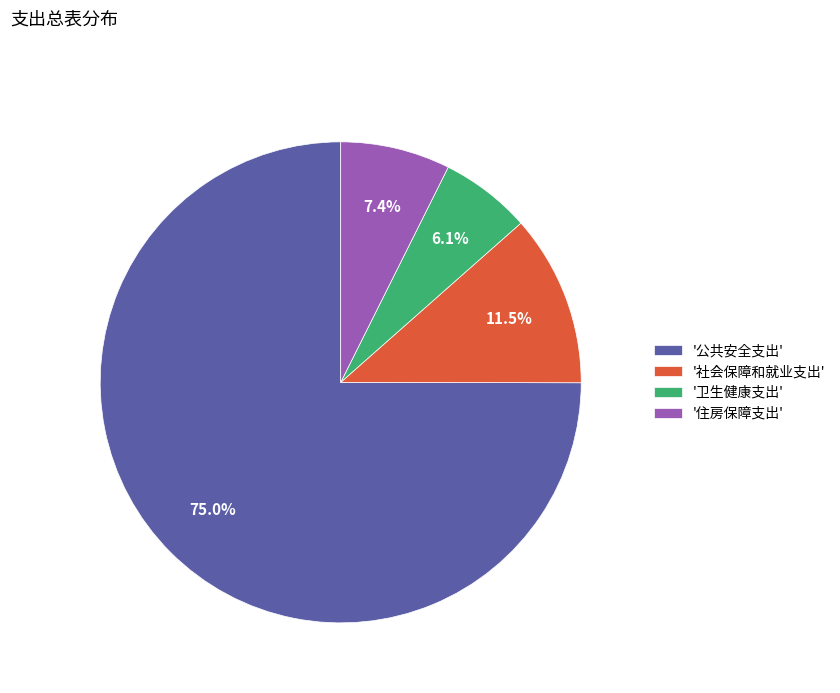

Is '社会保障和就业支出' the majority of the pie?

No